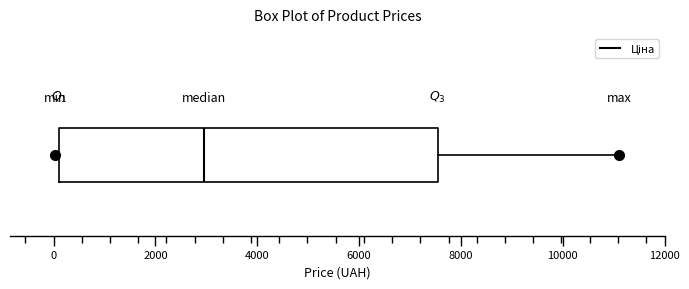

Read this box plot against the x-axis: the position of the median line, the range covered by the box, and the ends of both whiskers. The values are not printed on the chart, so give them approximately, as read against the axis.

median 3000, box 200 to 7600, whiskers 0 to 11200